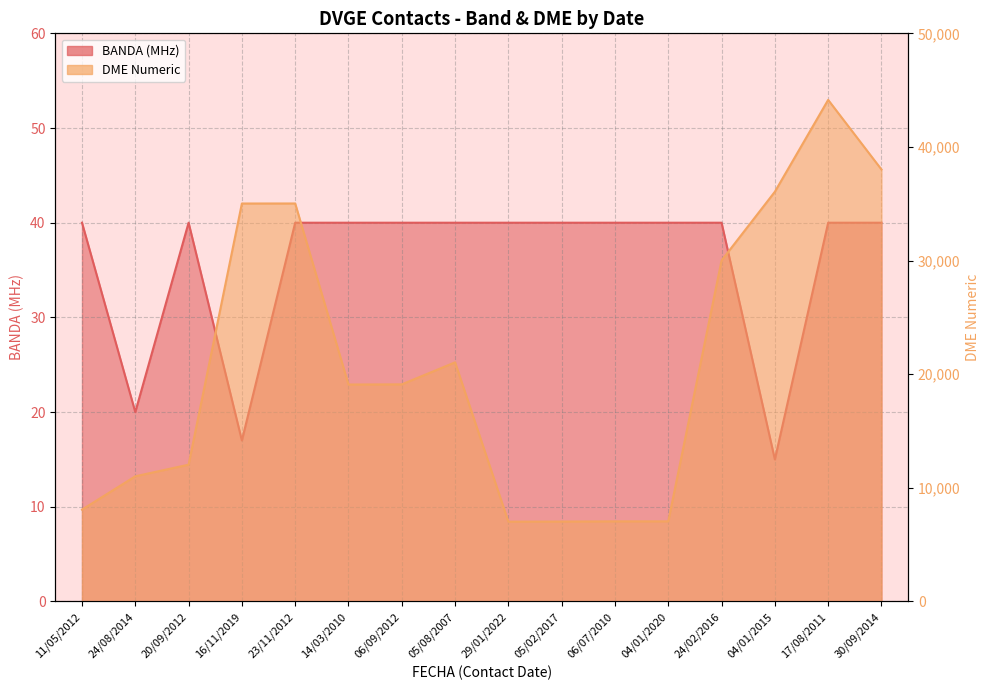

True or false: DME_numeric and BANDA cross at least once.

False